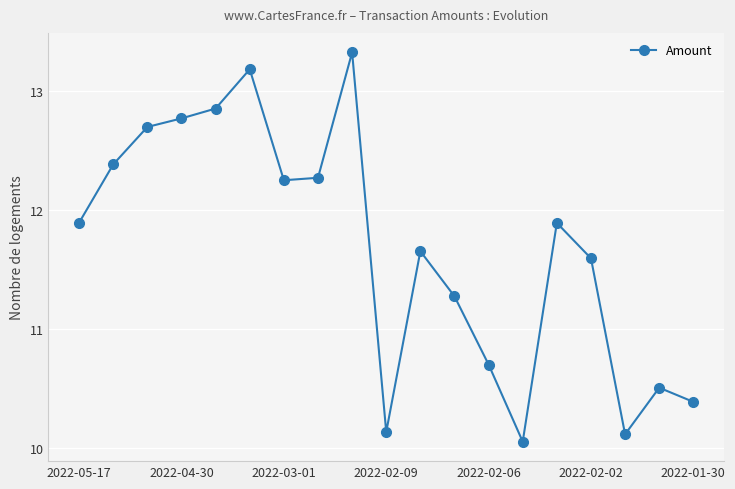

What is the maximum value shown in the chart?

13.3